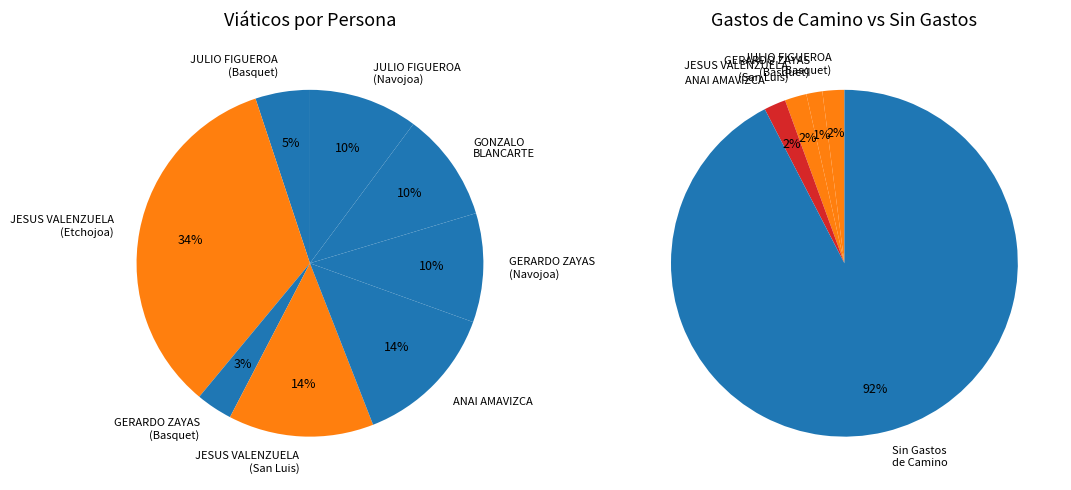

Is it true that ANAI AMAVIZCA MONTOYA is 26% of the pie?

False